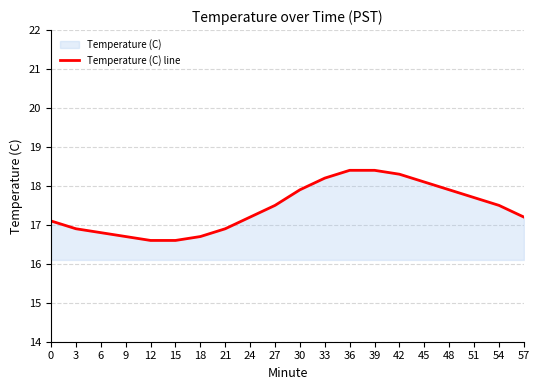

What is the sum of the values at 45 and 33?

36.3